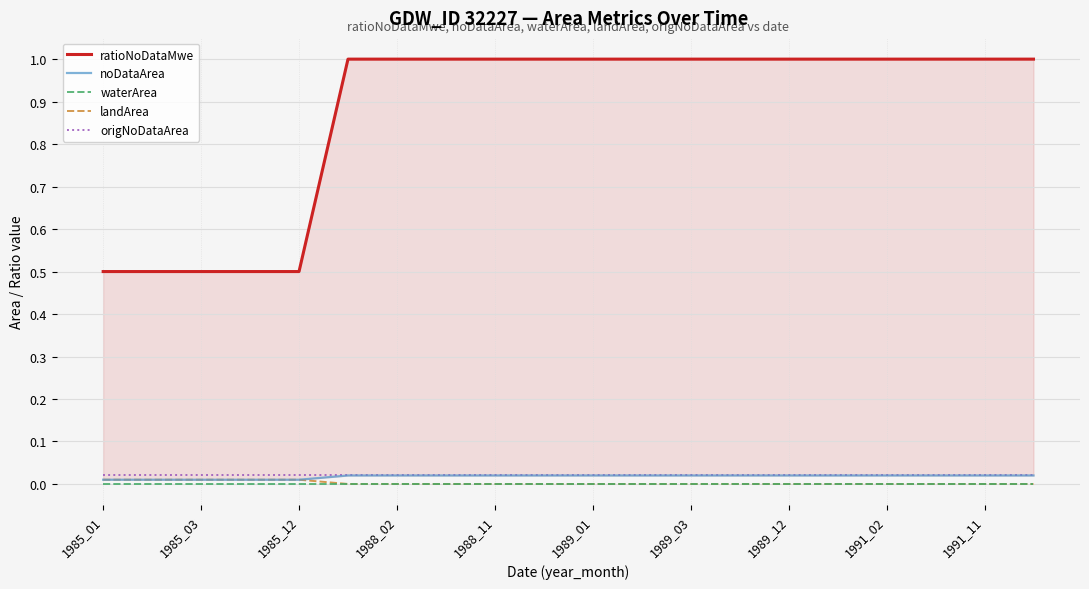

Reading left to right, extract all data points from this chart.

ratioNoDataMwe: 0.5	0.5	0.5	0.5	0.5	1.0	1.0	1.0	1.0	1.0	1.0	1.0	1.0	1.0	1.0	1.0	1.0	1.0	1.0	1.0
noDataArea: 0.0	0.0	0.0	0.0	0.0	0.0	0.0	0.0	0.0	0.0	0.0	0.0	0.0	0.0	0.0	0.0	0.0	0.0	0.0	0.0
waterArea: 0.0	0.0	0.0	0.0	0.0	0.0	0.0	0.0	0.0	0.0	0.0	0.0	0.0	0.0	0.0	0.0	0.0	0.0	0.0	0.0
landArea: 0.0	0.0	0.0	0.0	0.0	0.0	0.0	0.0	0.0	0.0	0.0	0.0	0.0	0.0	0.0	0.0	0.0	0.0	0.0	0.0
origNoDataArea: 0.0	0.0	0.0	0.0	0.0	0.0	0.0	0.0	0.0	0.0	0.0	0.0	0.0	0.0	0.0	0.0	0.0	0.0	0.0	0.0